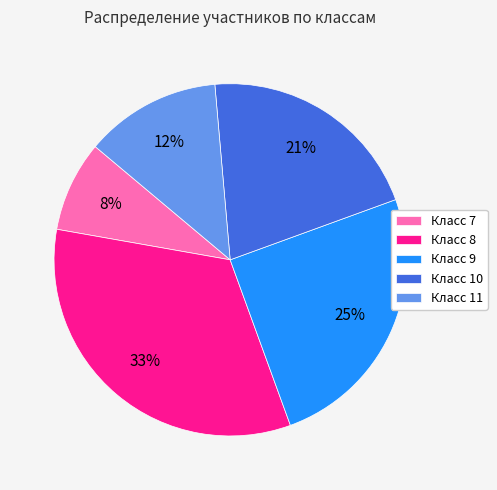

Does any single category account for the majority?

No